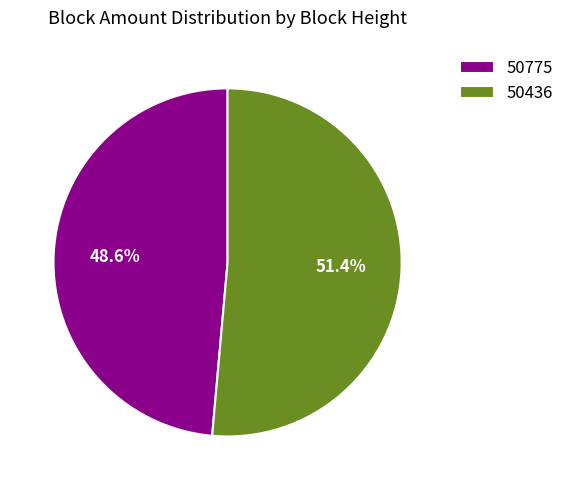

To the nearest percent, what is the combined percentage of 50436 and 50775?

100%